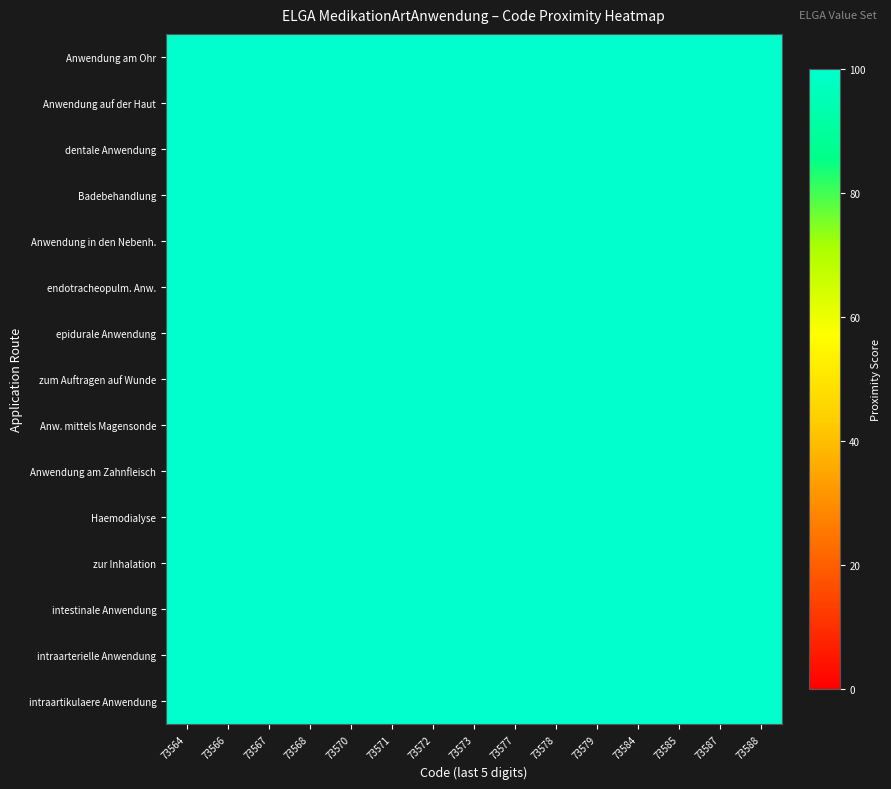

Between 73570 and 73571, which is larger?

73570